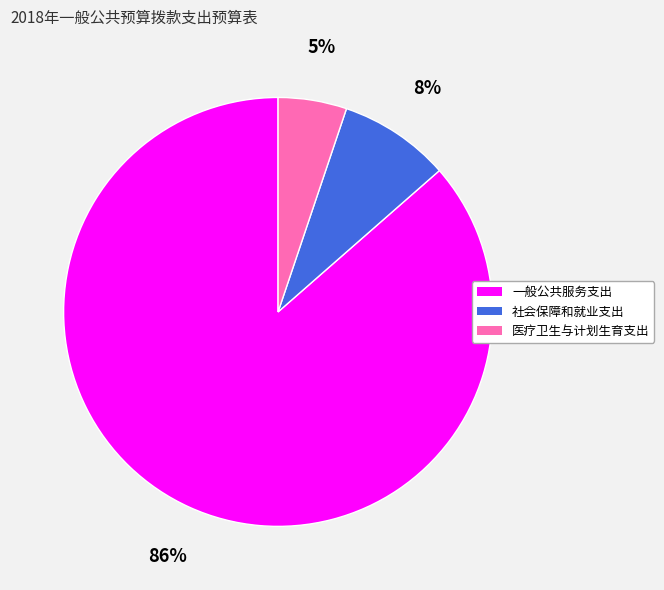

Which category has the biggest portion of the pie?

一般公共服务支出